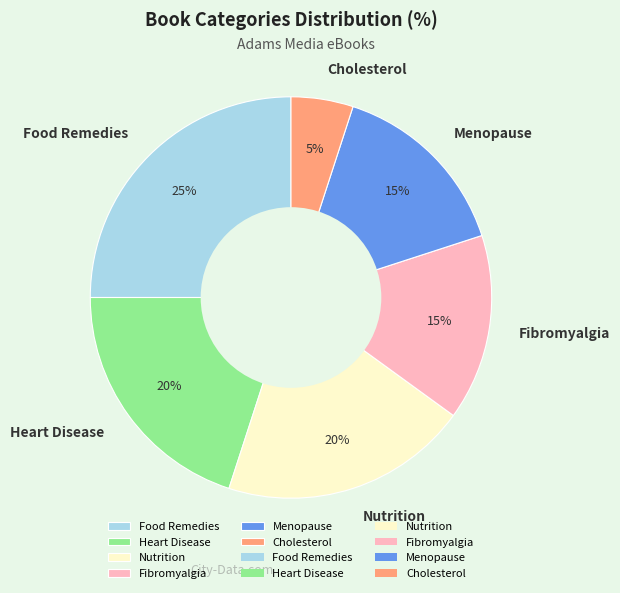

Is Food Remedies the majority of the pie?

No